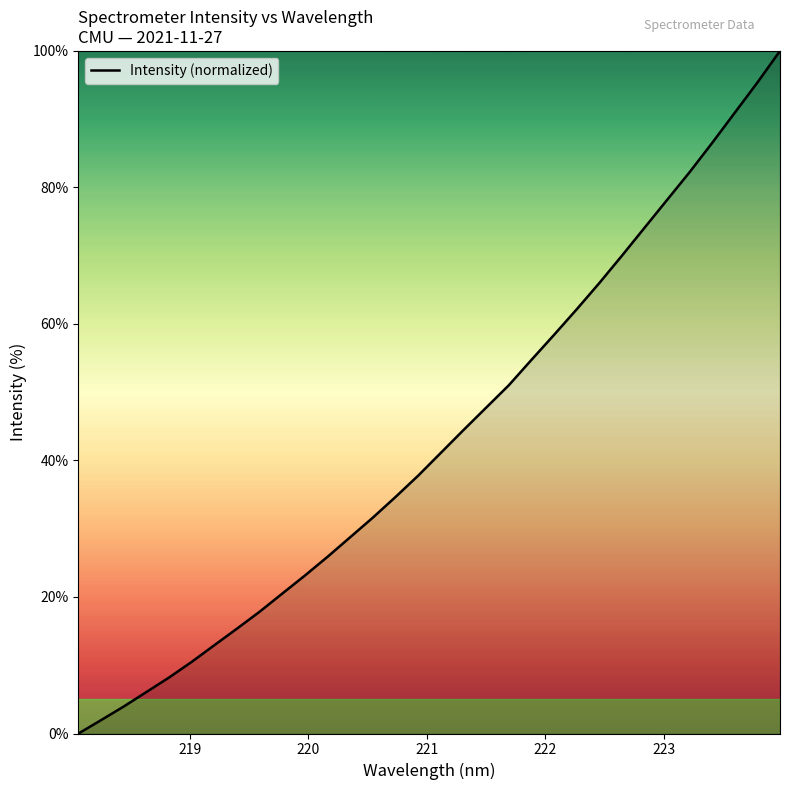

What is the greatest value displayed?

100.0